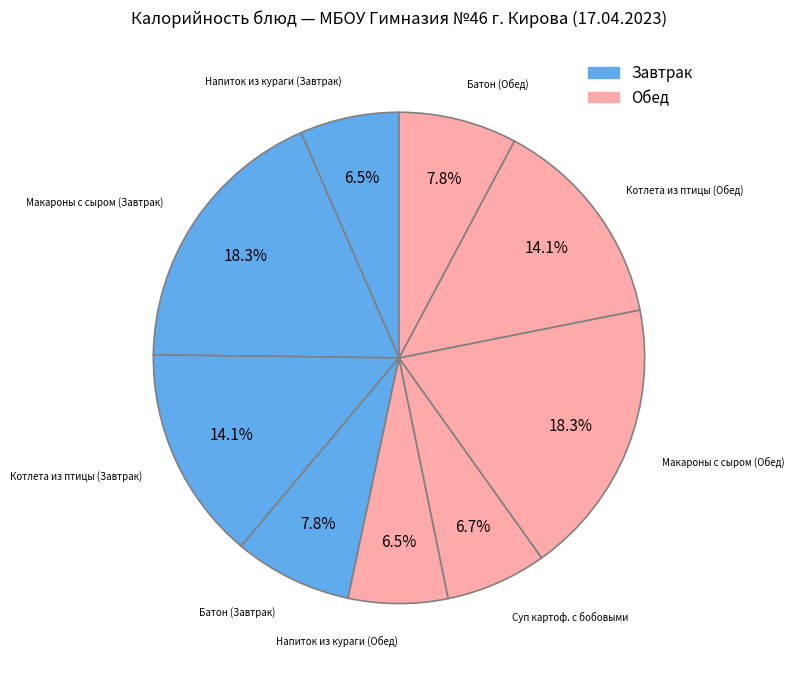

Is there any slice that represents more than half of the pie?

No